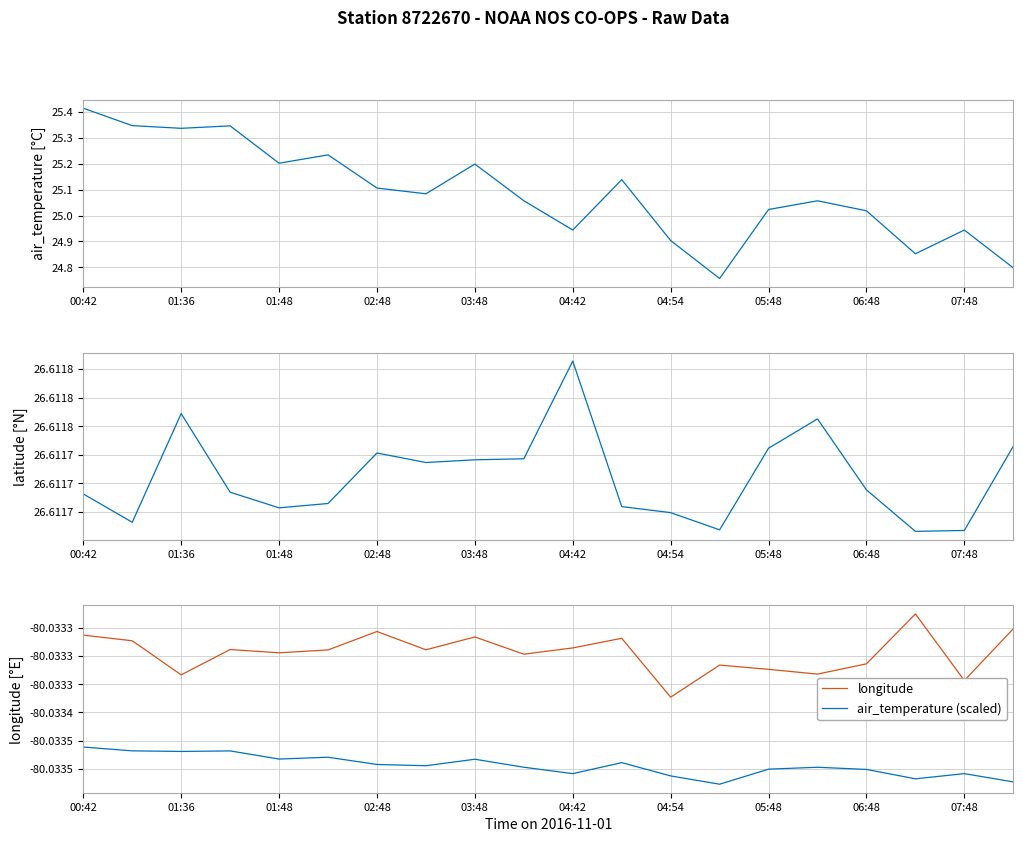

Count the number of categories in the chart.

20